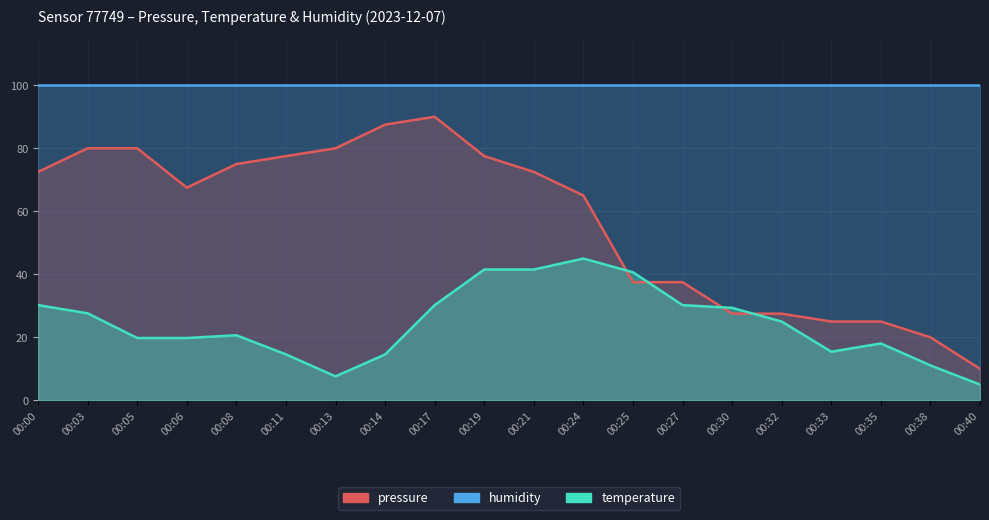

True or false: temperature and pressure cross at least once.

True